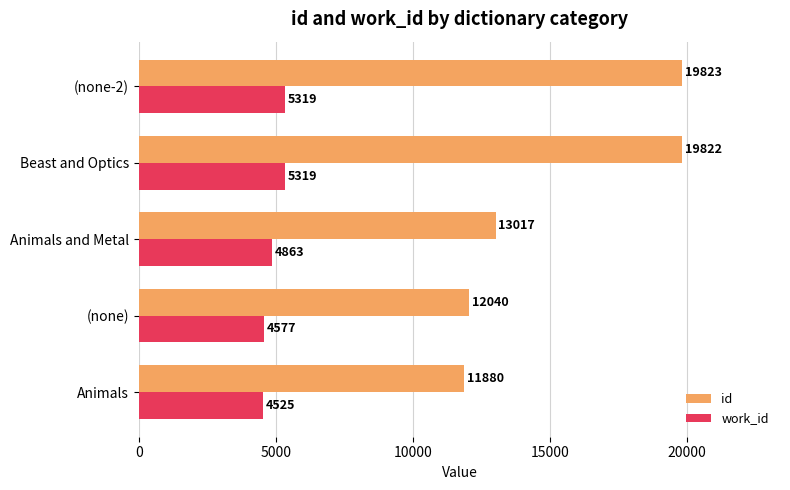

What is the maximum value shown in the chart?

19823